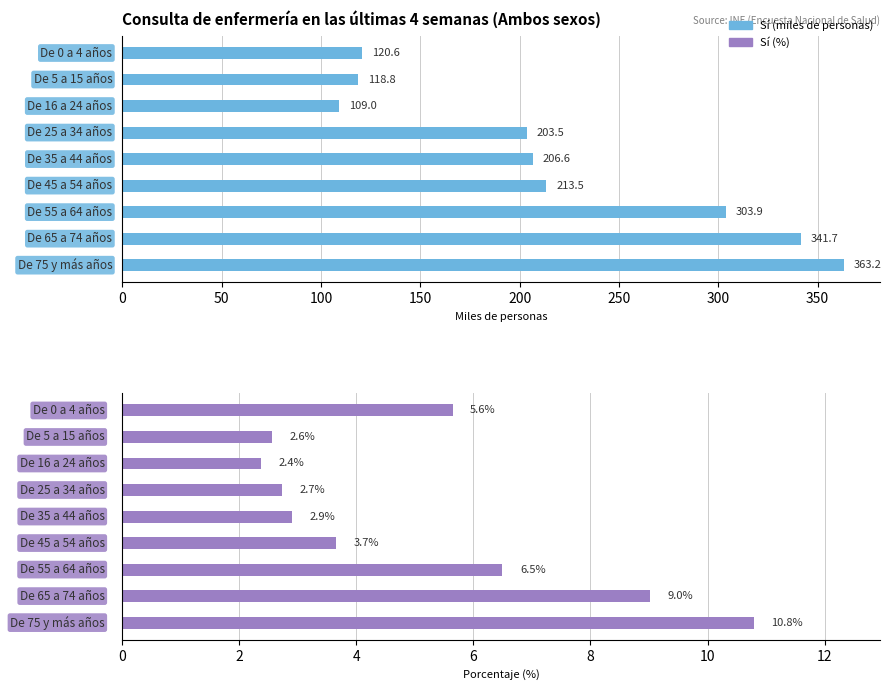

Reading left to right, what are all the values shown in this chart?

Sí: 120.6	118.8	109.0	203.5	206.6	213.5	303.9	341.7	363.2
Sí (%): 5.6	2.6	2.4	2.7	2.9	3.7	6.5	9.0	10.8